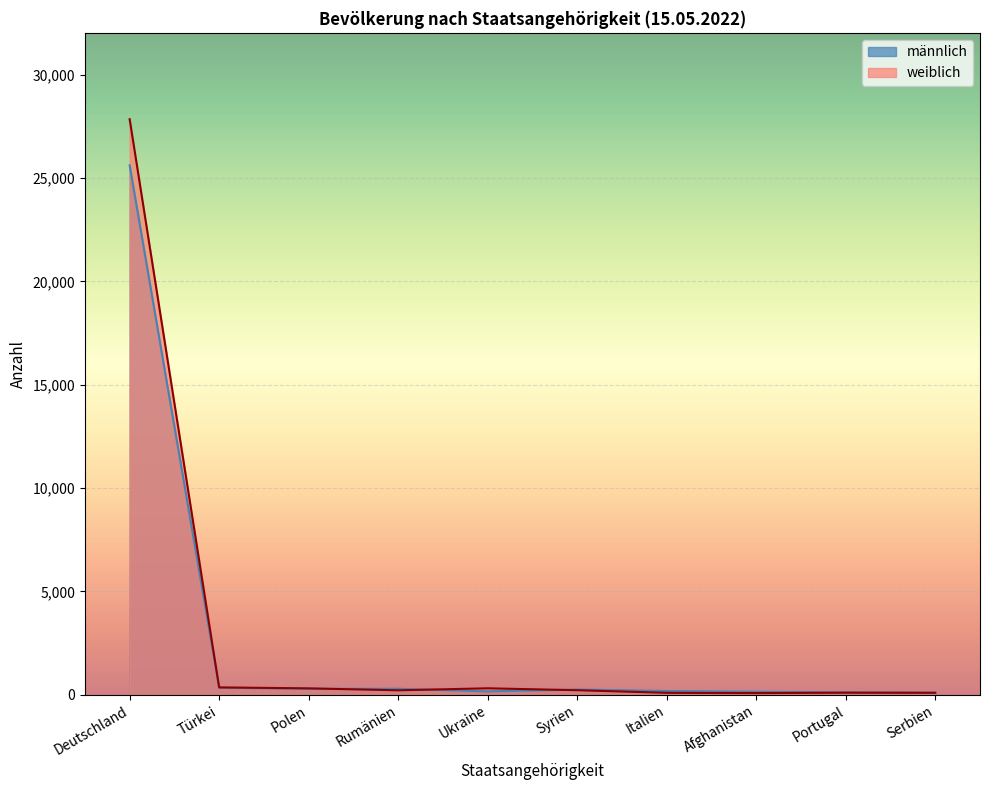

What is the label of the 6th point from the left?

Syrien